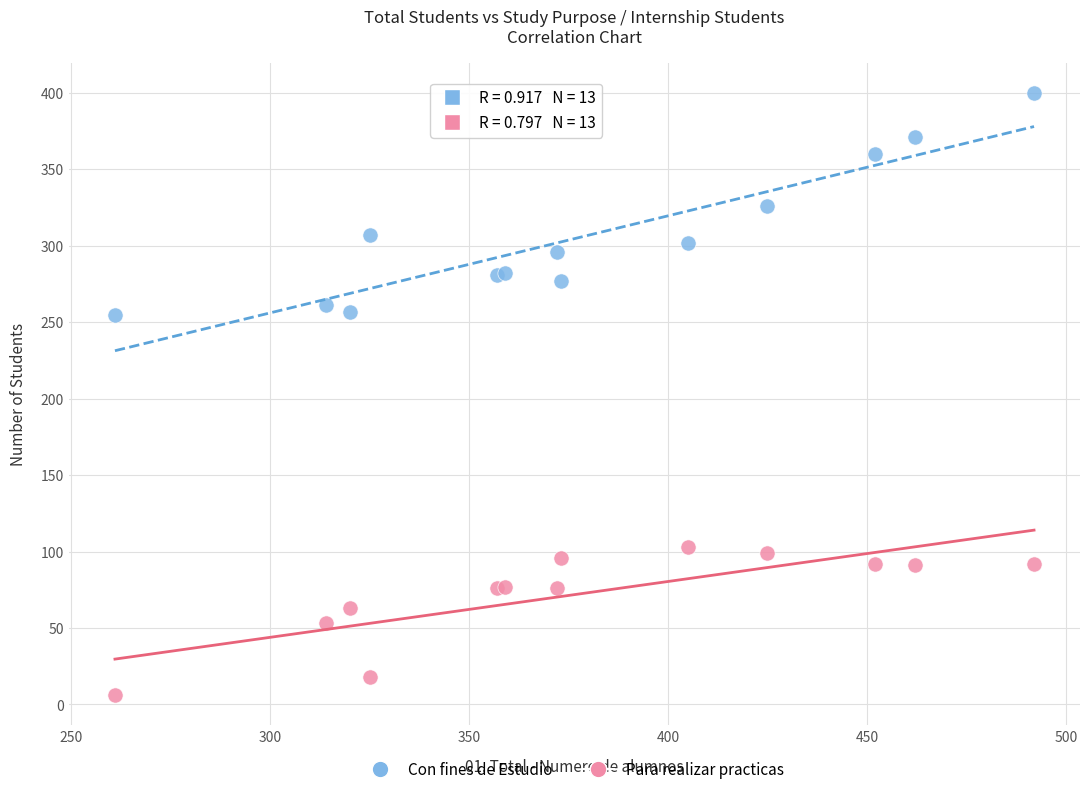

Which series reaches the maximum Y coordinate?

Con fines de Estudio